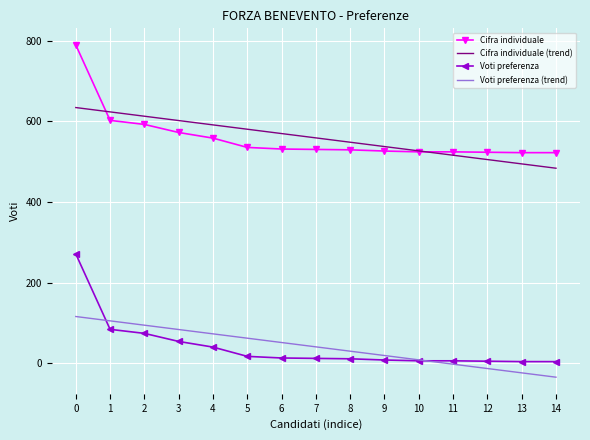

At which label does Voti preferenza (trend) reach its minimum?

14